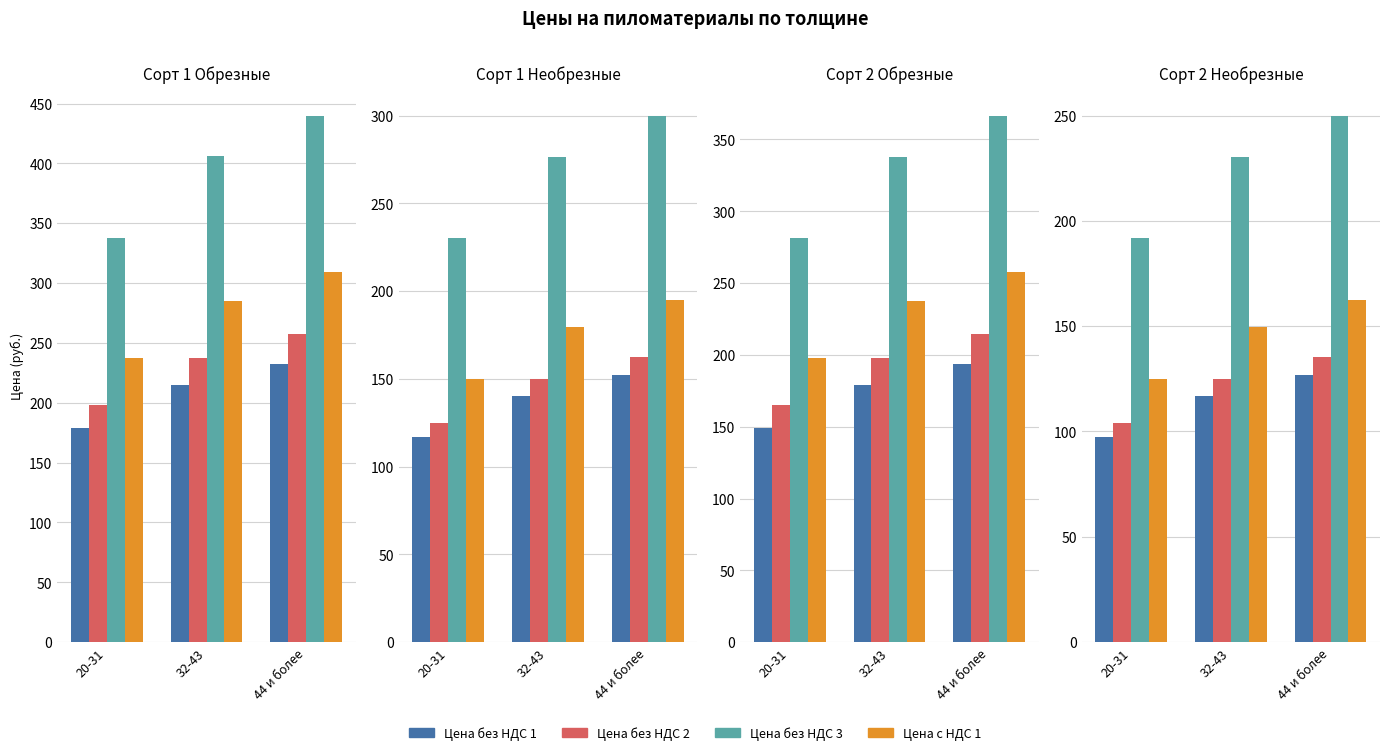

What position from the right is 32-43?

2